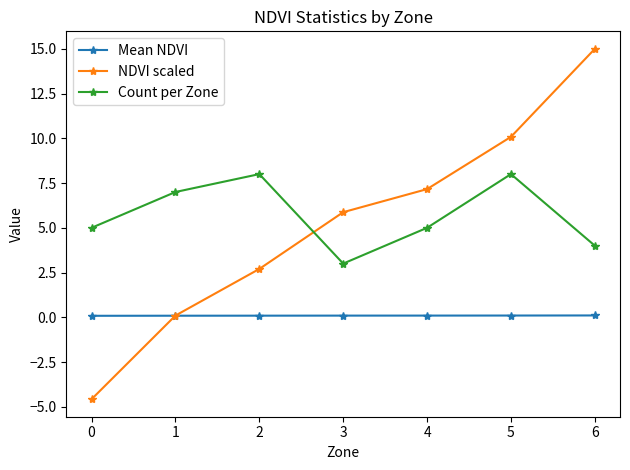

Which series ends up on top after the final intersection of Mean NDVI and NDVI scaled?

NDVI scaled